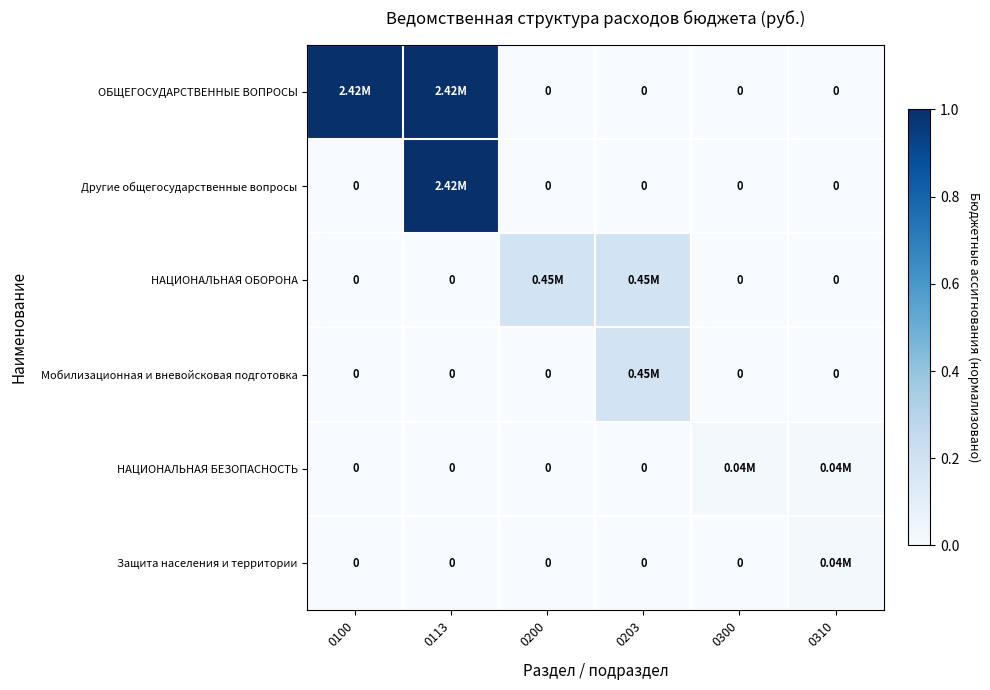

How many series are shown in this chart?

6